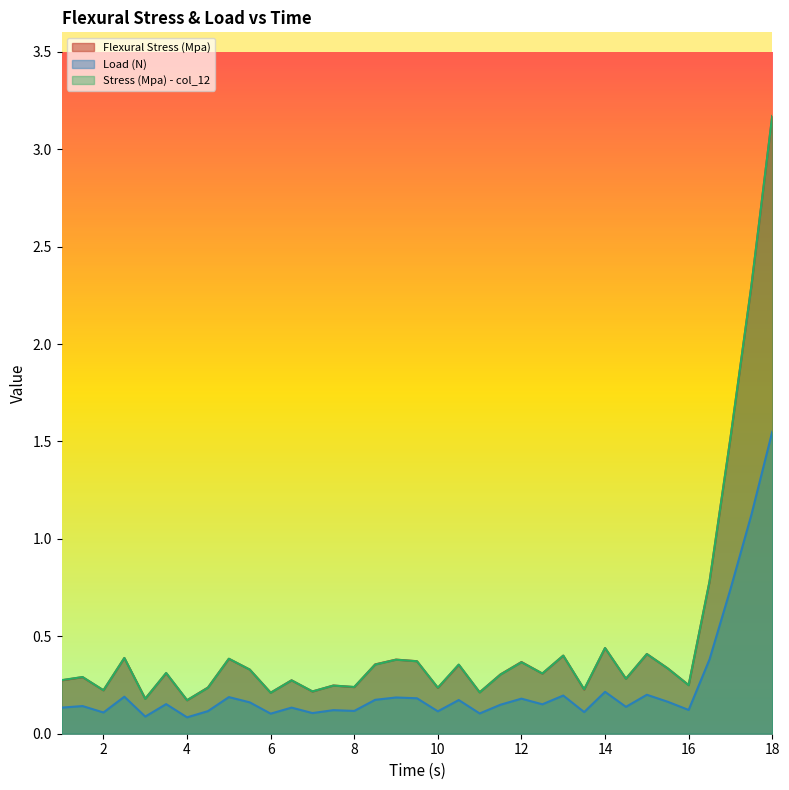

What is the label of the 29th point from the left?

15